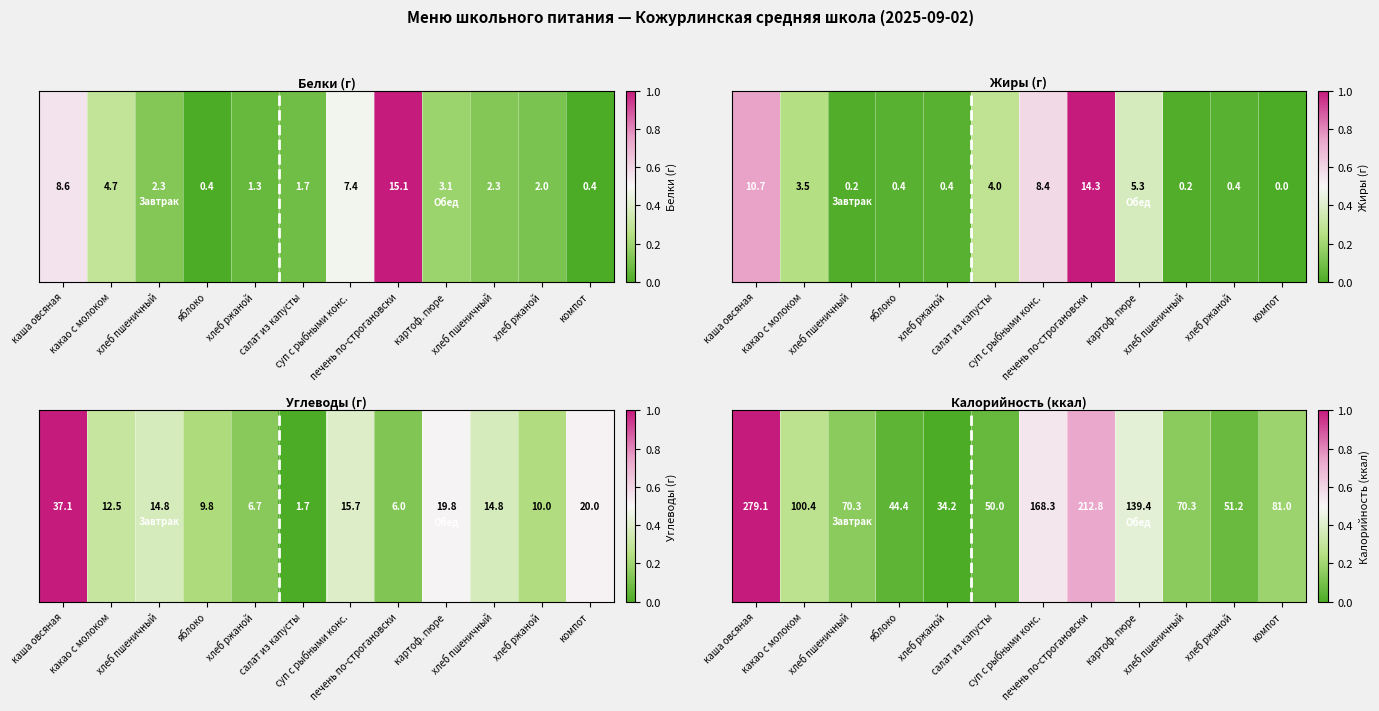

Rank the categories by value from highest to lowest.

каша овсяная, печень по-строгановски, суп с рыбными конс., картоф. пюре, какао с молоком, компот, хлеб пшеничный, хлеб пшеничный, хлеб ржаной, салат из капусты, яблоко, хлеб ржаной